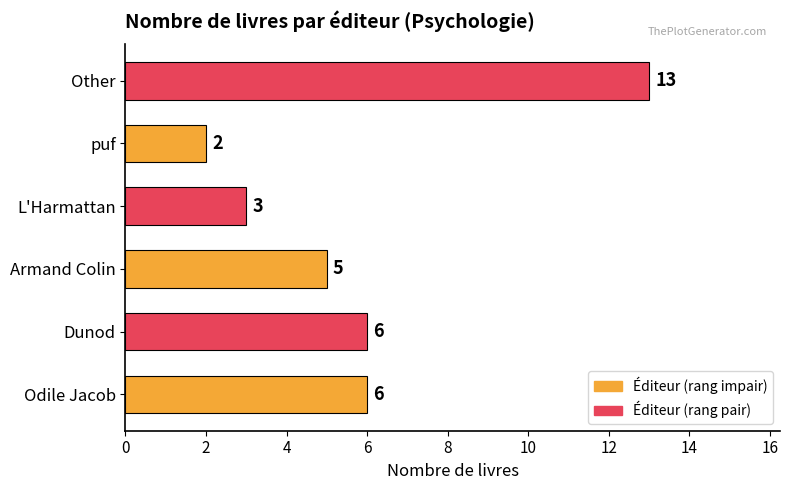

What is the sum of the values at Odile Jacob and L'Harmattan?

9